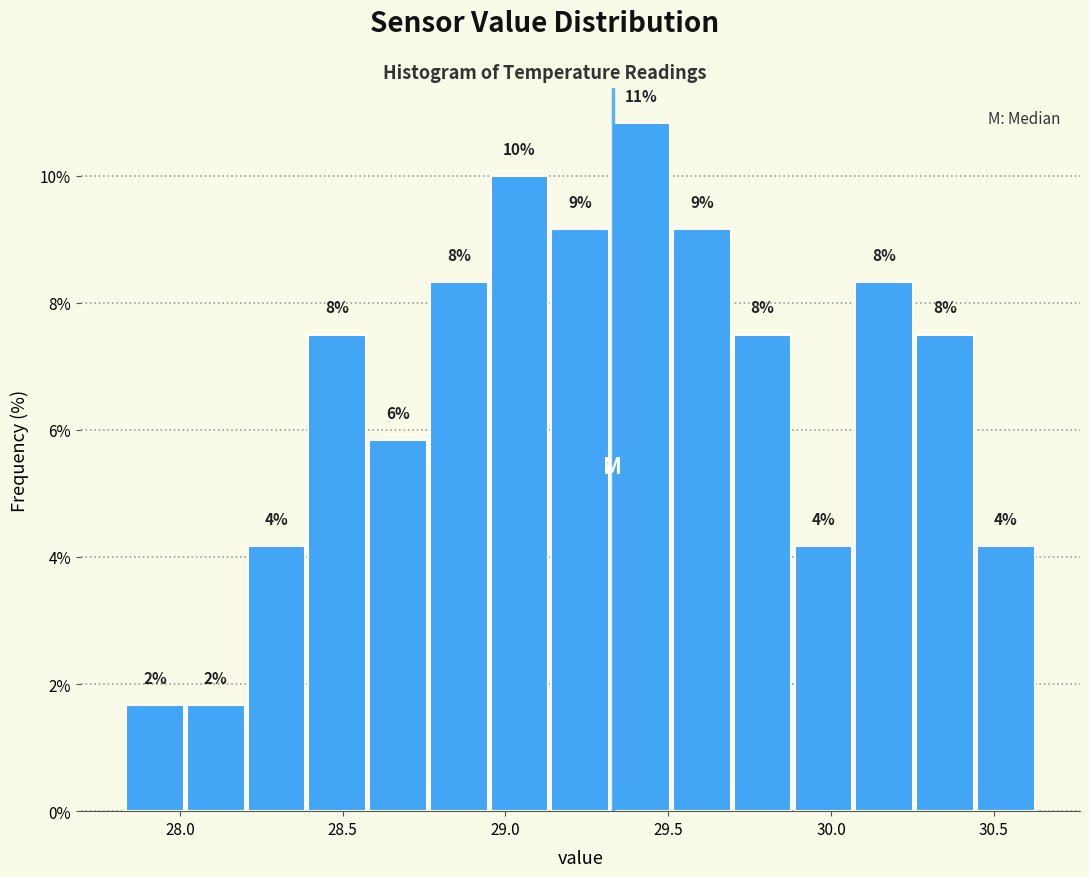

Read against the x-axis, roughly where is the centre of the tallest bar?

29.40